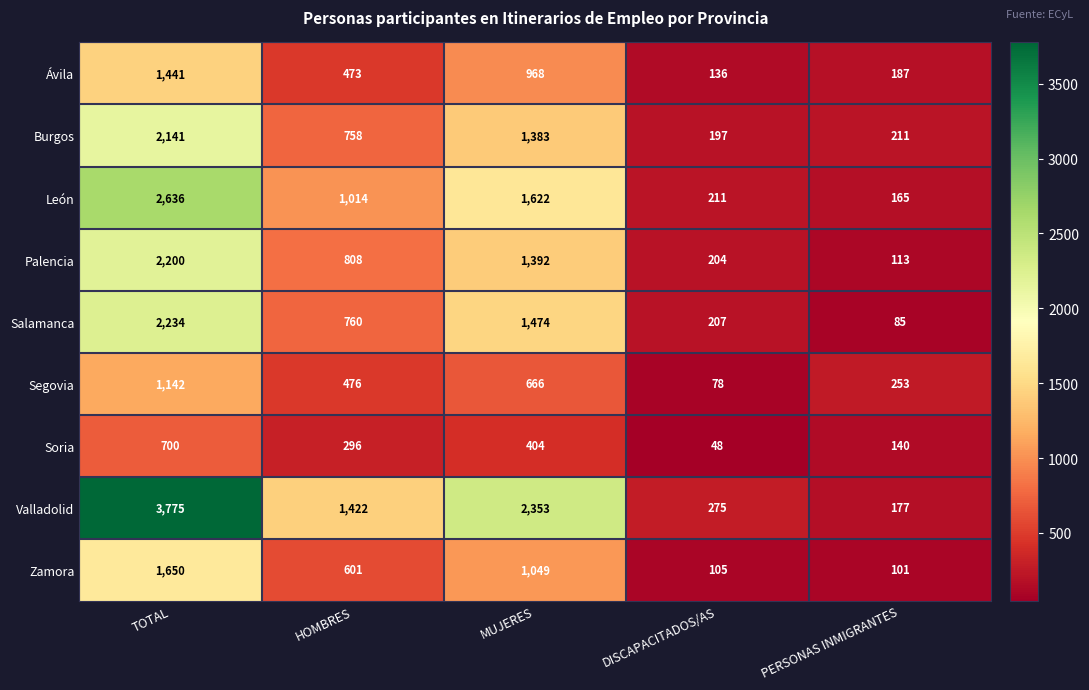

Read the Soria value at MUJERES.

404